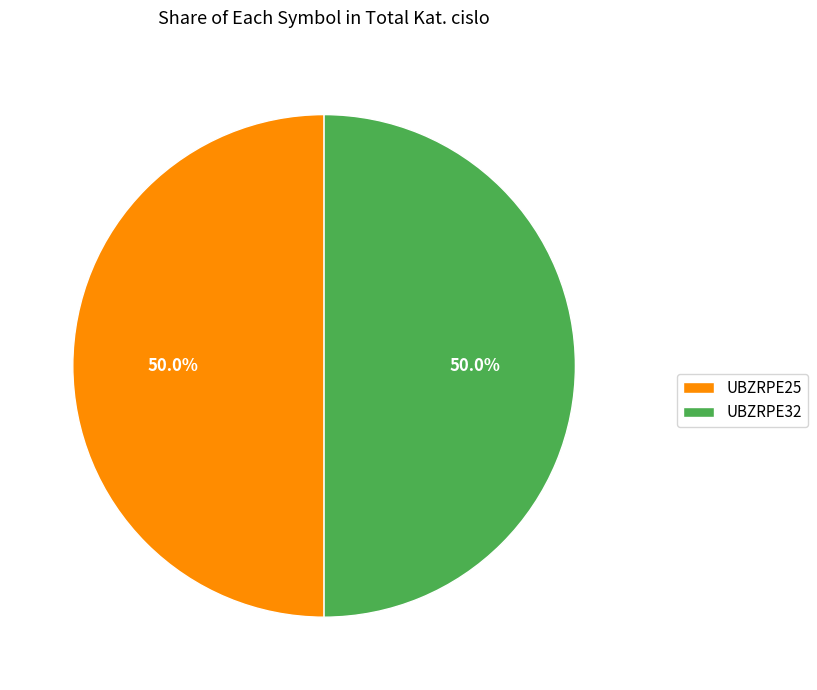

How many segments does this pie chart have?

2